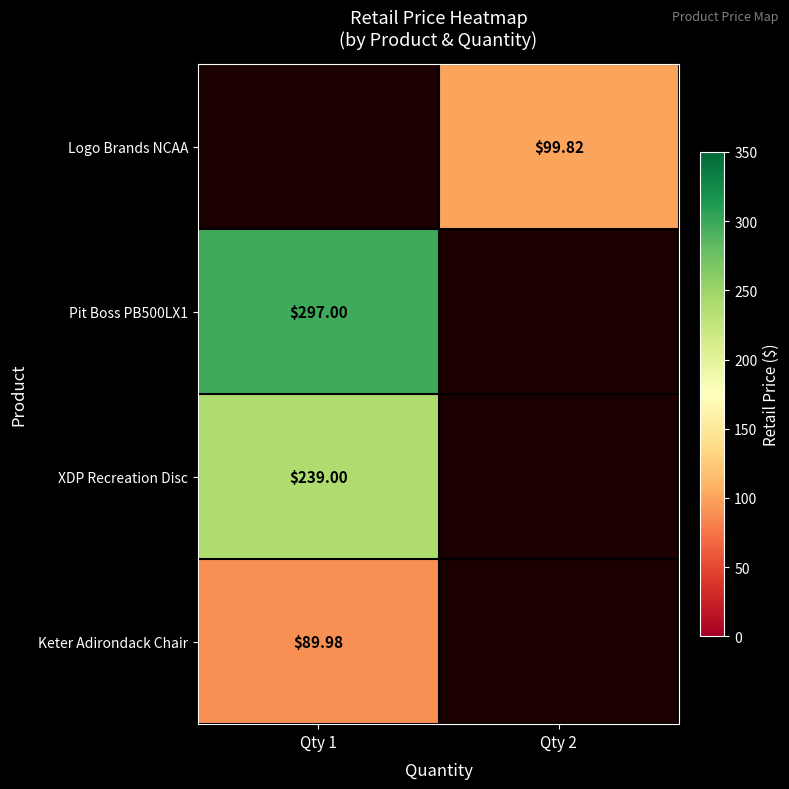

The value of Keter Adirondack Chair at Qty 1 is 90.0. True or false?

True